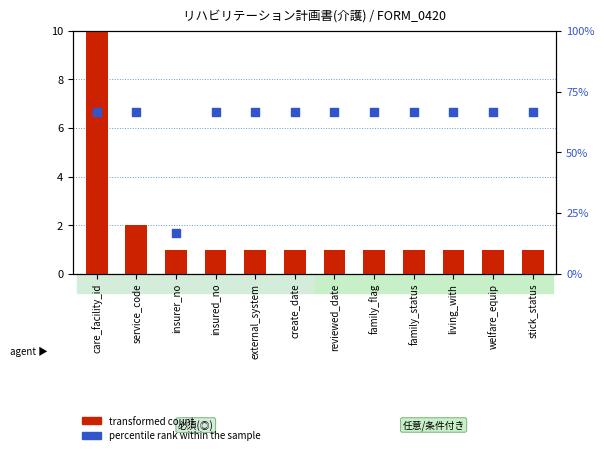

Which series has the largest total across all categories?

percentile rank within the sample